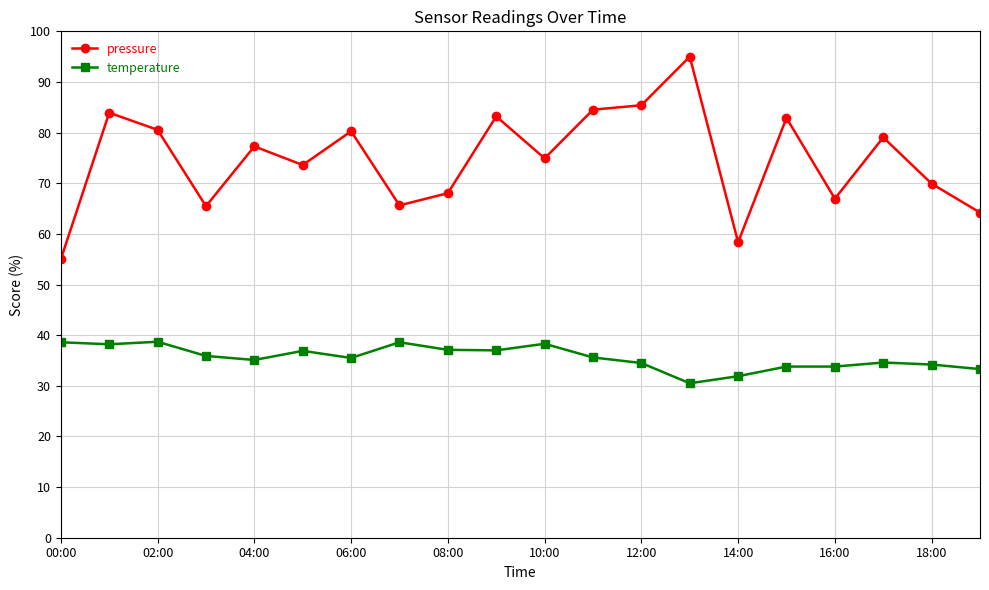

What is the maximum value shown in the chart?

95.0